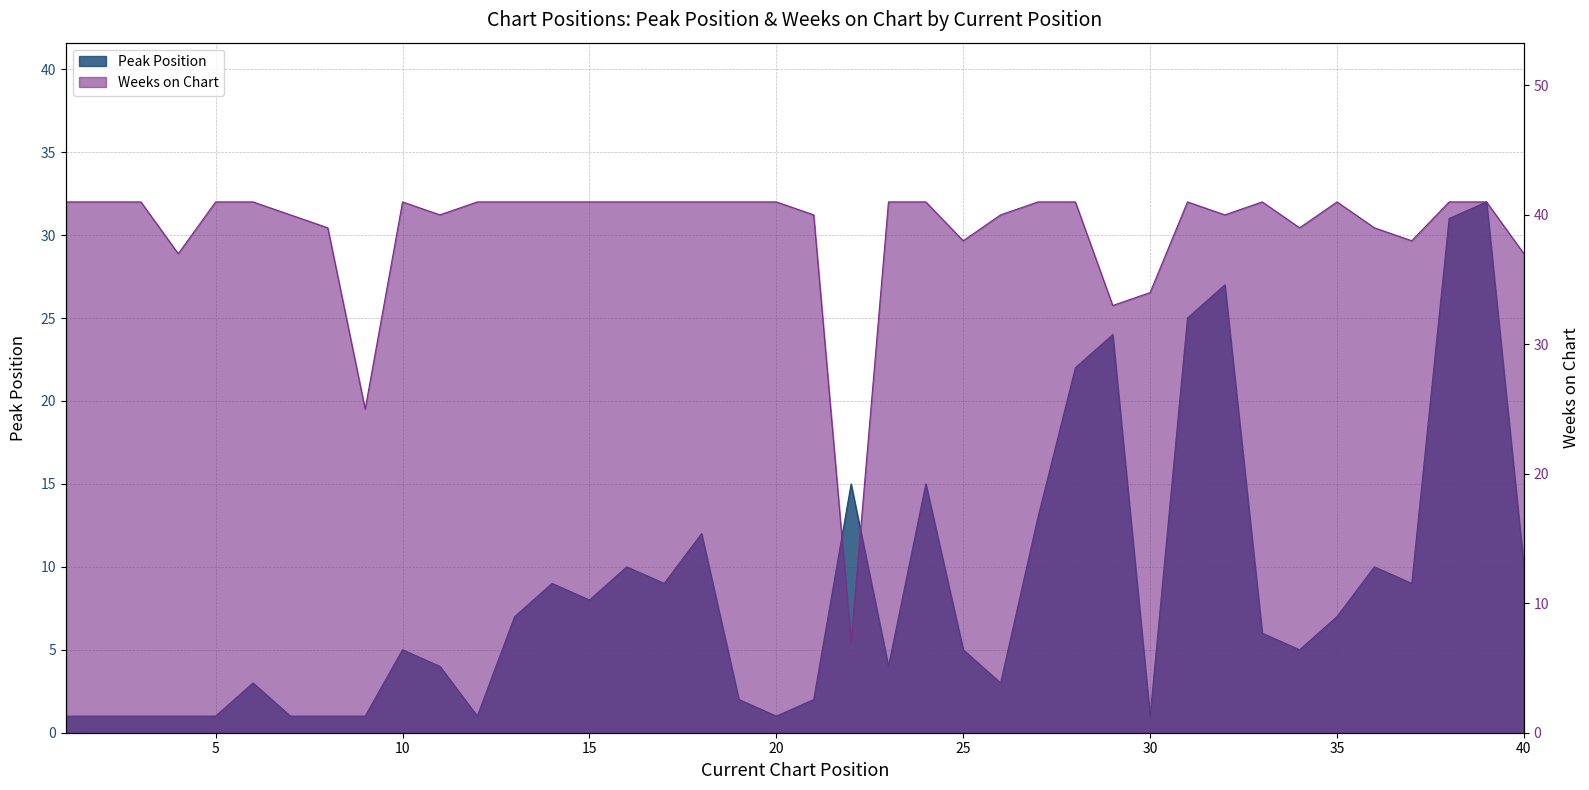

At which category does Weeks on Chart reach its first local peak?

10